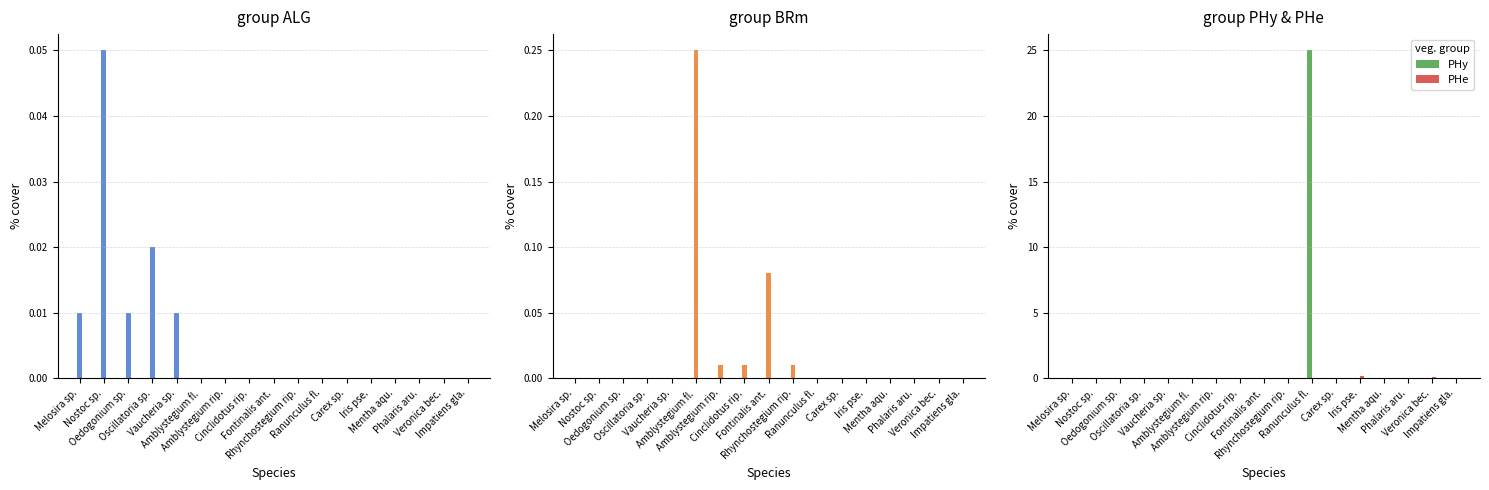

Count the number of categories in the chart.

17